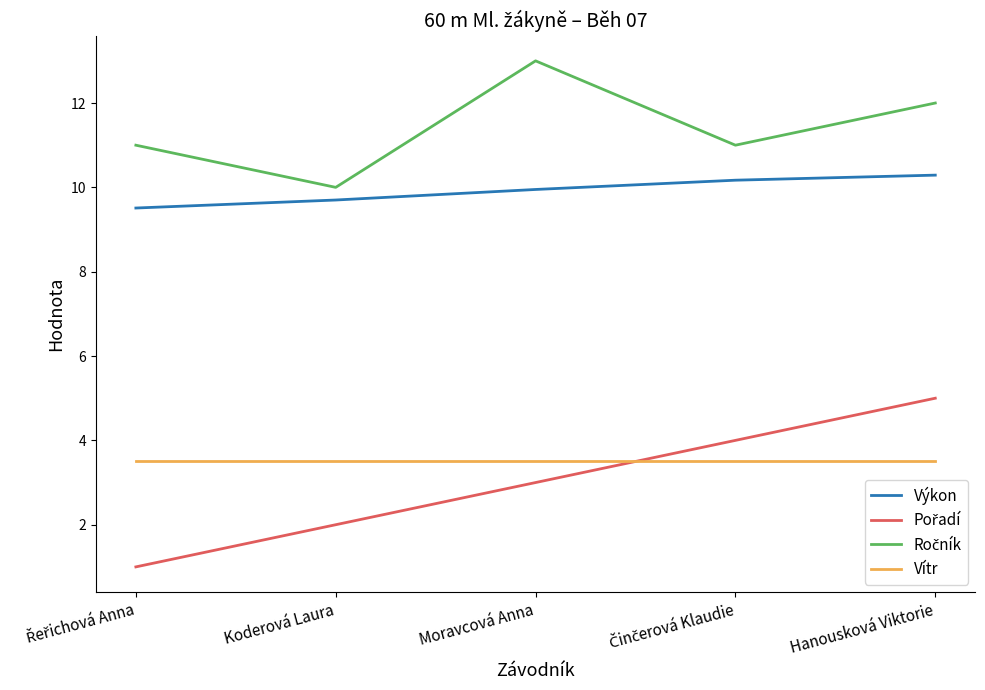

What is the total value across all series at Hanousková Viktorie?

30.8